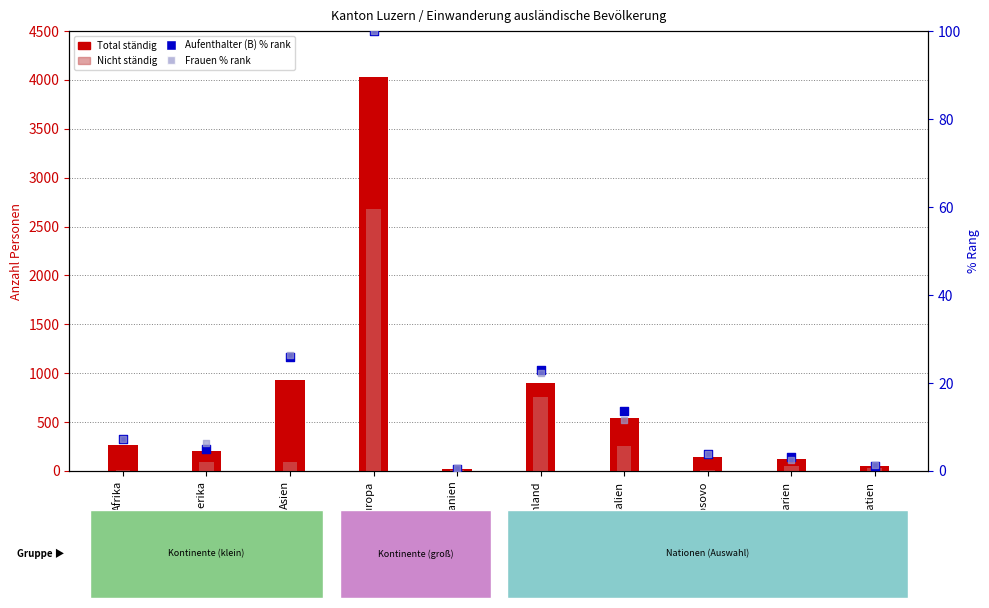

What is the total value across all series at Italien?

823.3